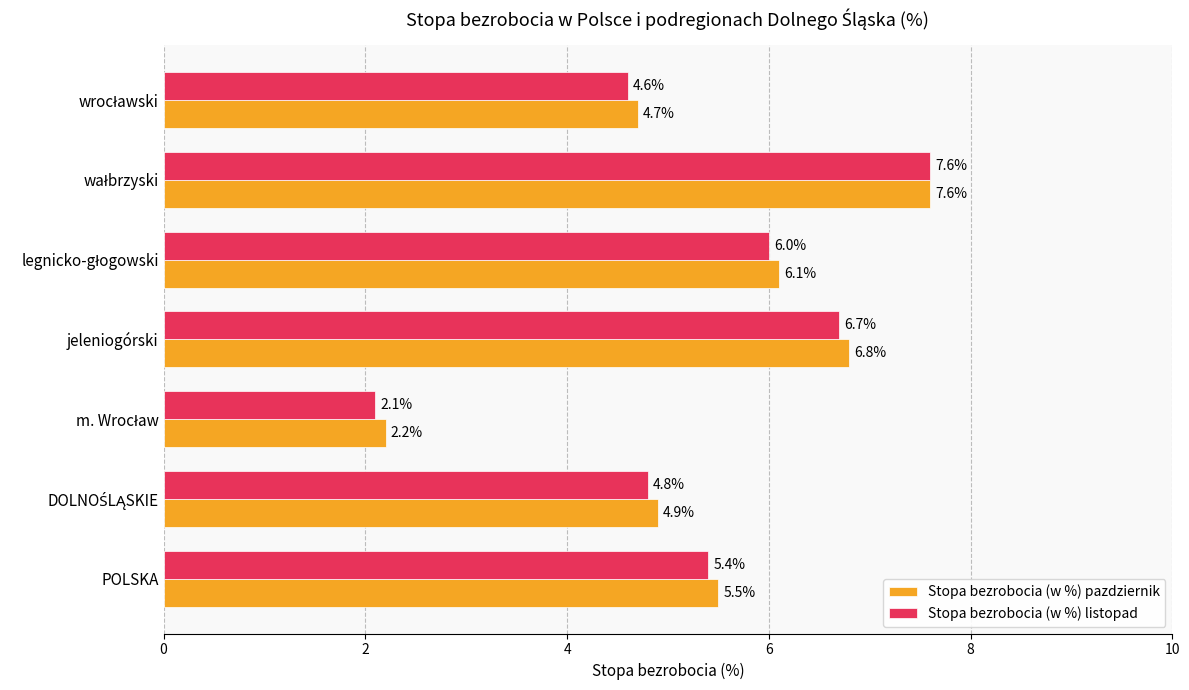

What is the sum of all Stopa bezrobocia (w %) listopad values?

37.2